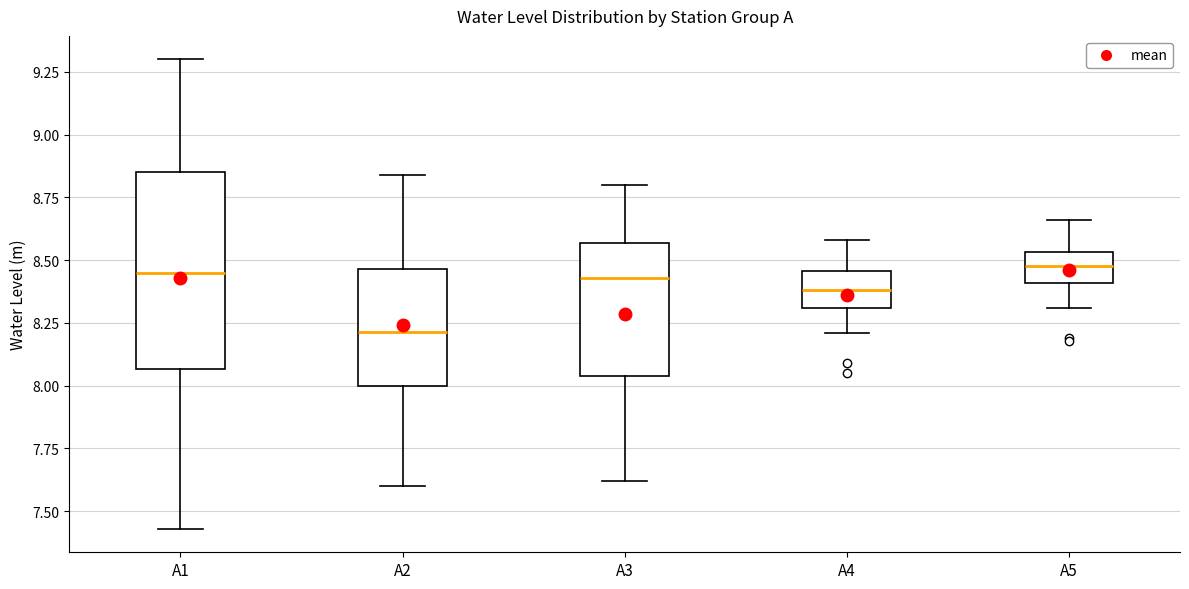

Comparing the boxes themselves (not the whiskers), which one is the tallest?

A1